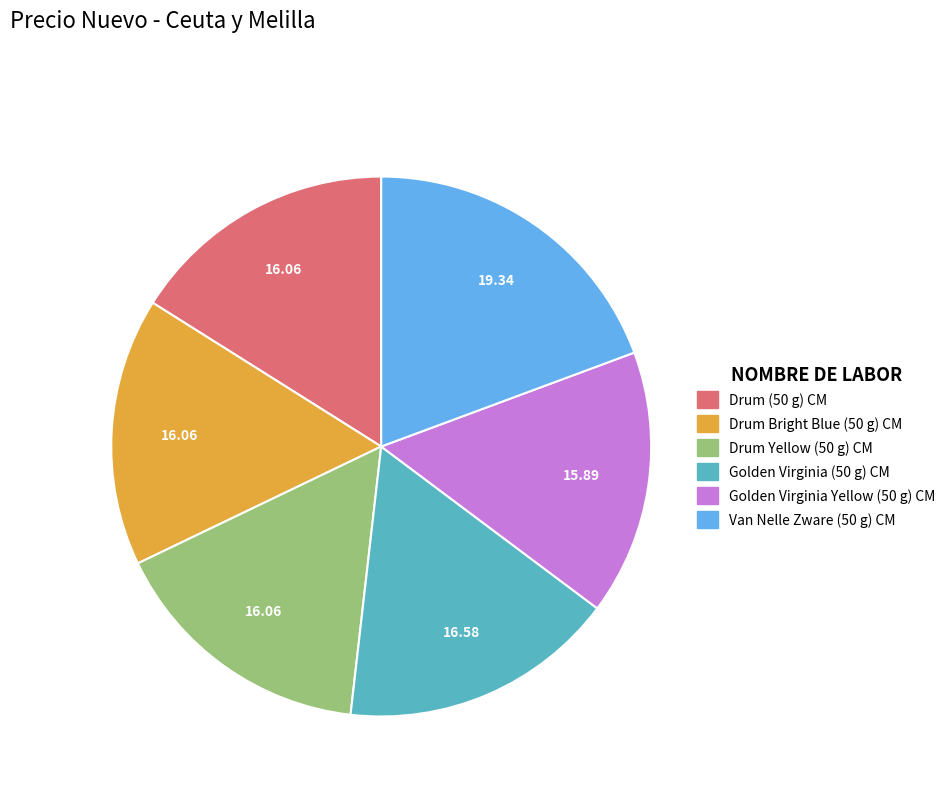

Which category has the biggest portion of the pie?

Van Nelle Zware (50 g) CM